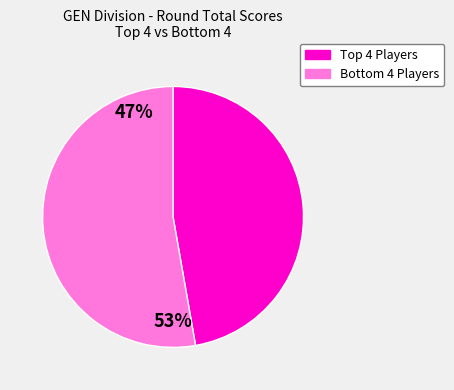

Does any single category account for the majority?

Yes